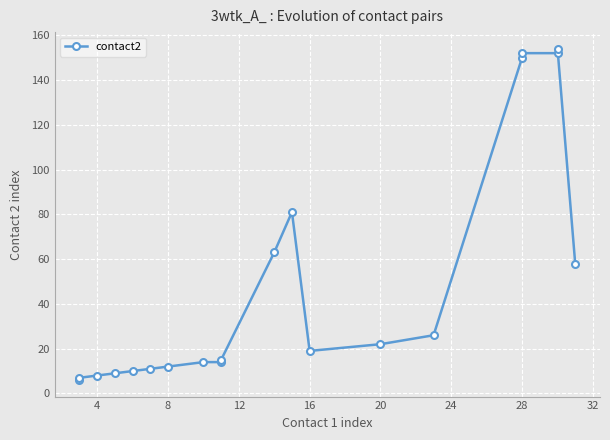

Is it true that the value at 28 is 20?

False